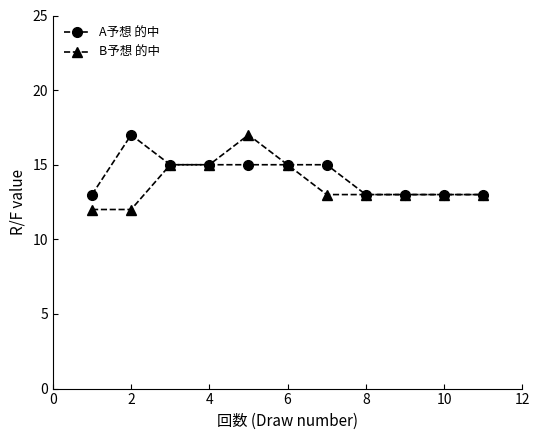

At how many categories does at least one series exceed 14?

6